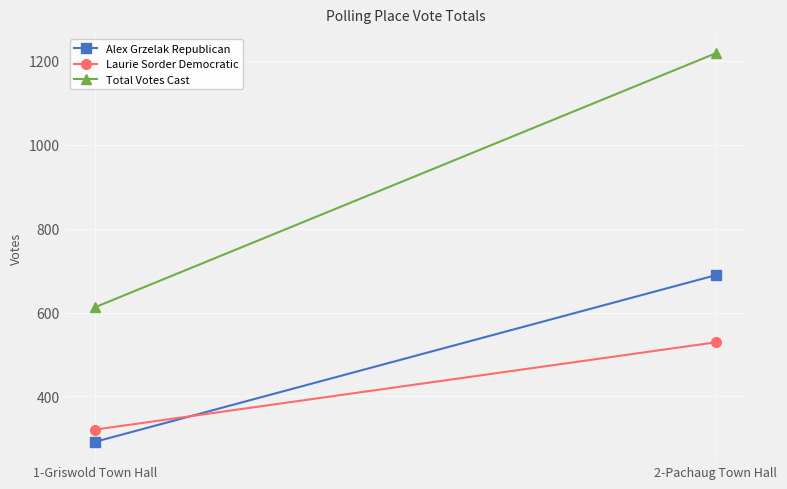

Is the value of Alex Grzelak Republican at 1-Griswold Town Hall greater than the value of Total Votes Cast at 2-Pachaug Town Hall?

No